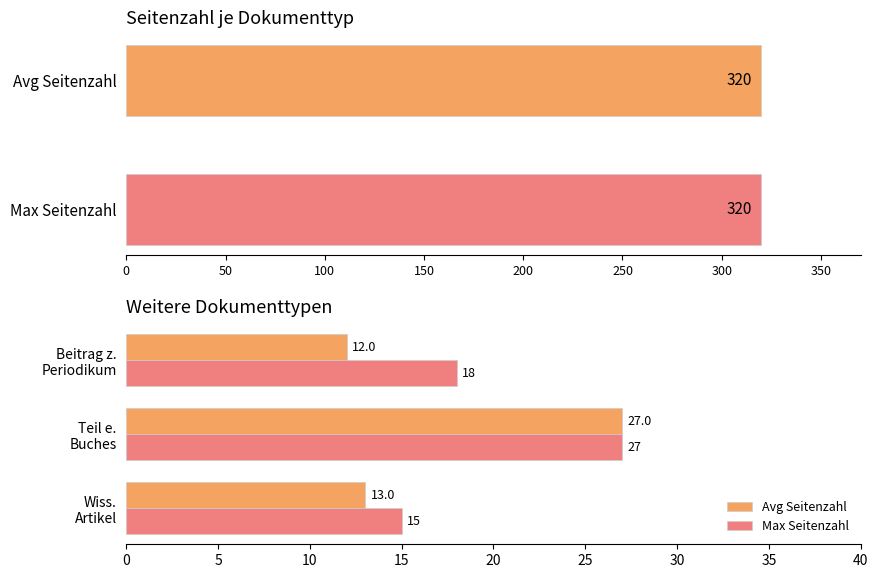

The value of Max Seitenzahl at 50 is 19. True or false?

False